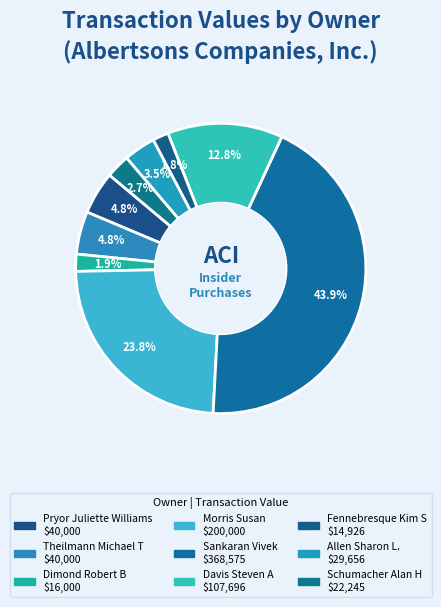

Does Fennebresque Kim S represent more than half of the total?

No